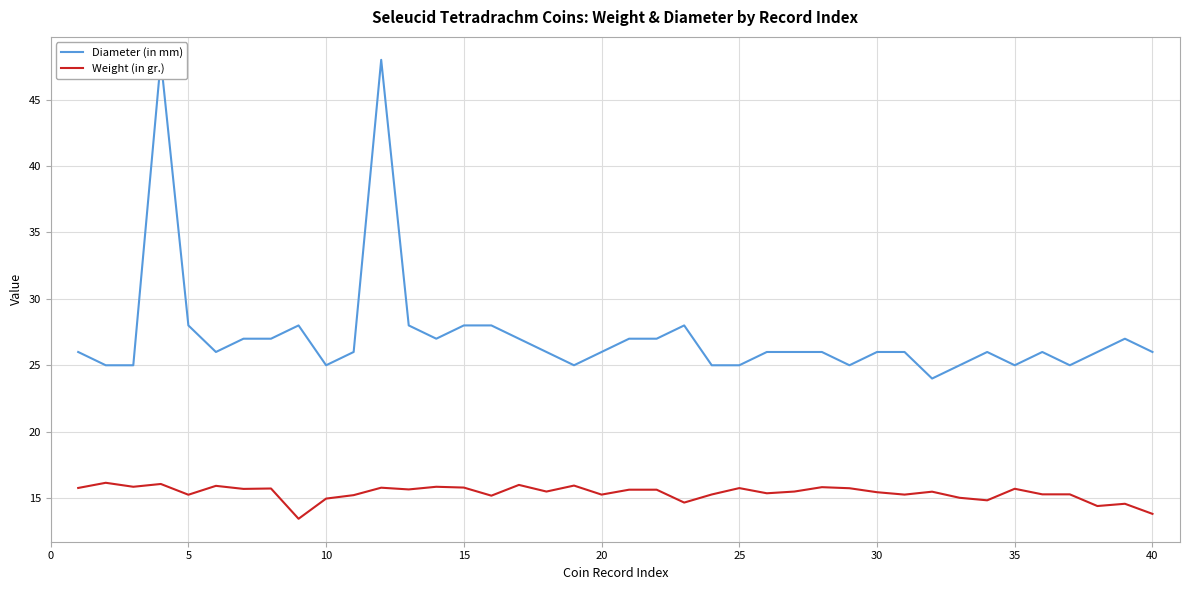

The value of Weight (in gr.) at 10 is 9.2. True or false?

False